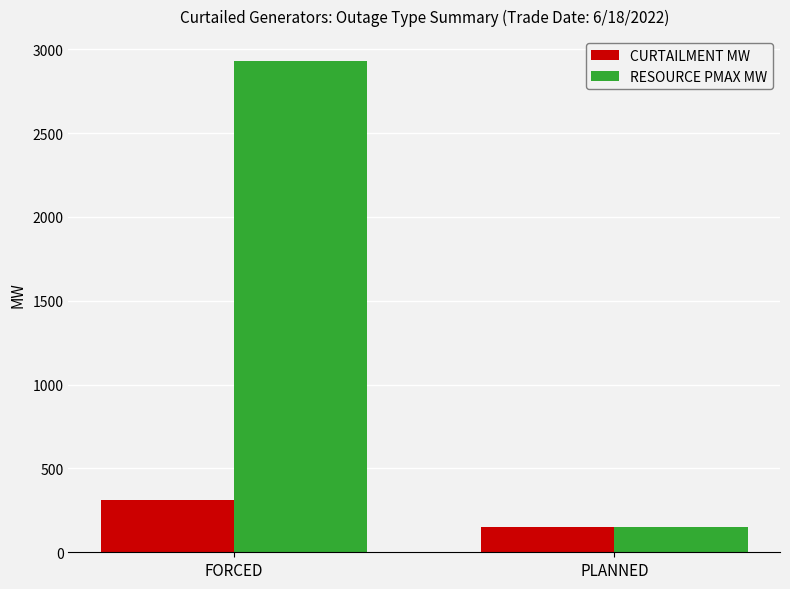

How many values in the RESOURCE PMAX MW series exceed 2931?

1